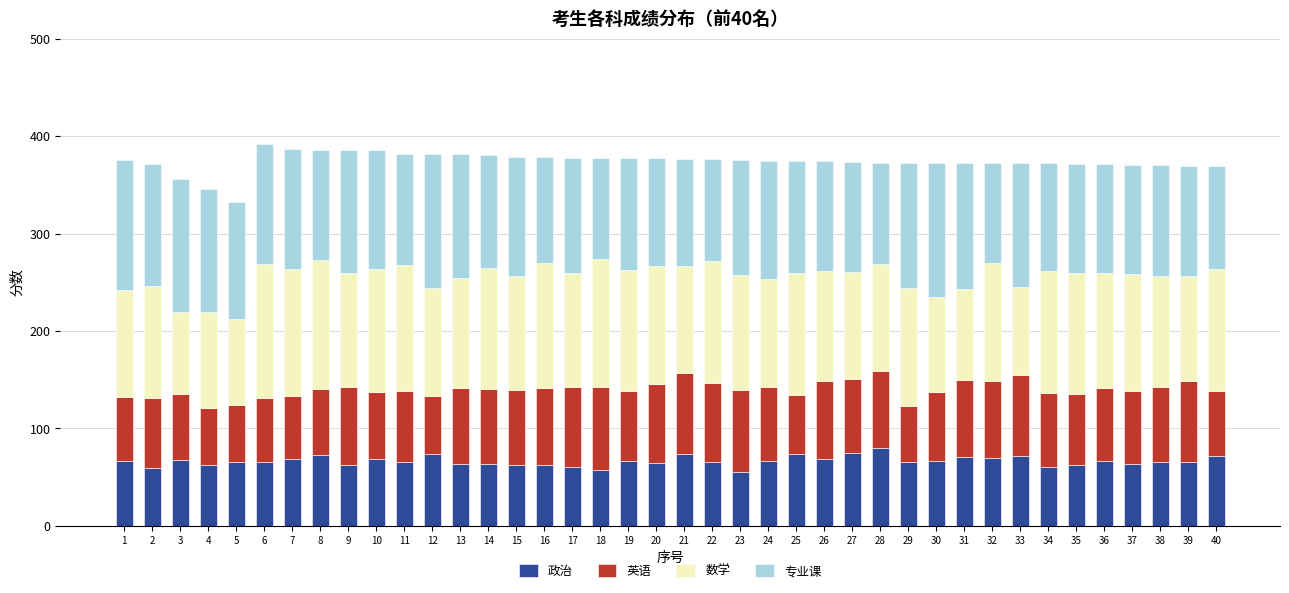

What is the highest value of the 政治 series?

80